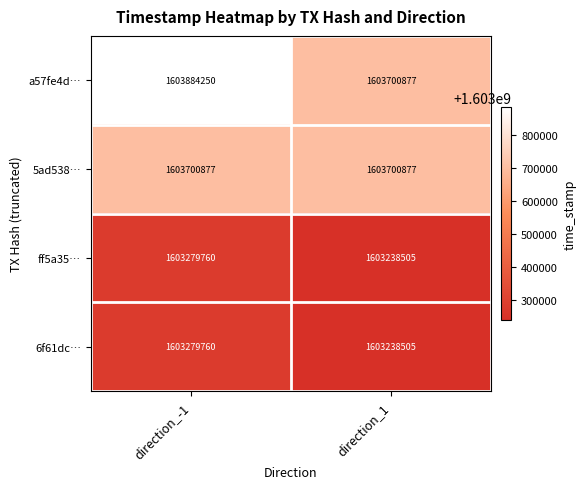

How many categories are shown in the chart?

2